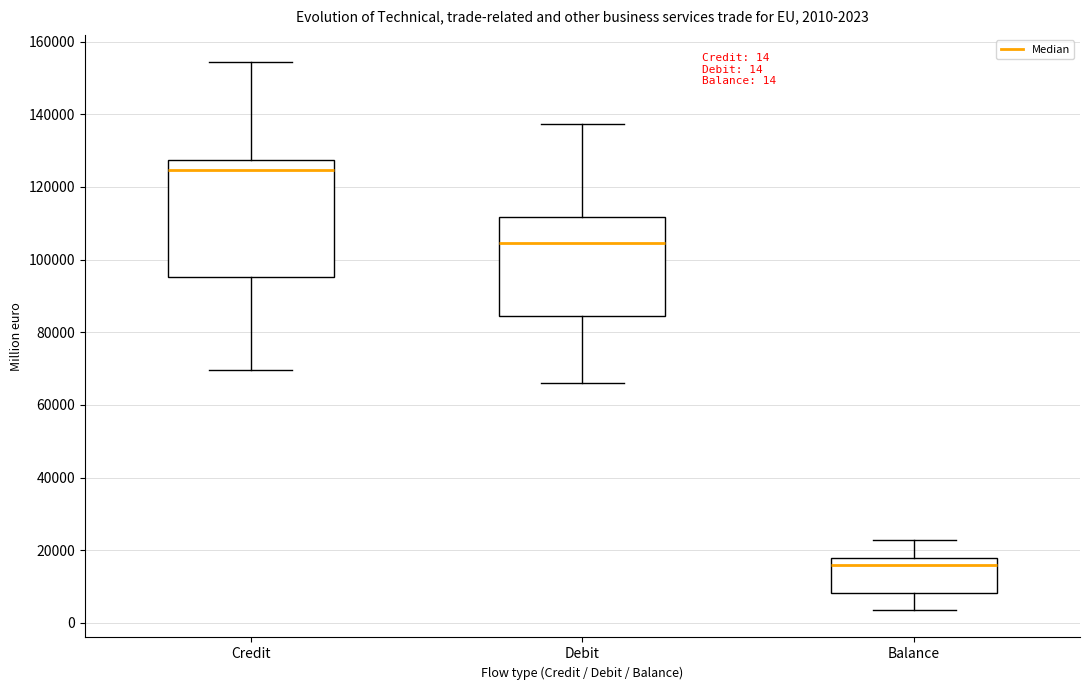

Which box is the tallest, from its lower edge to its upper edge?

Credit